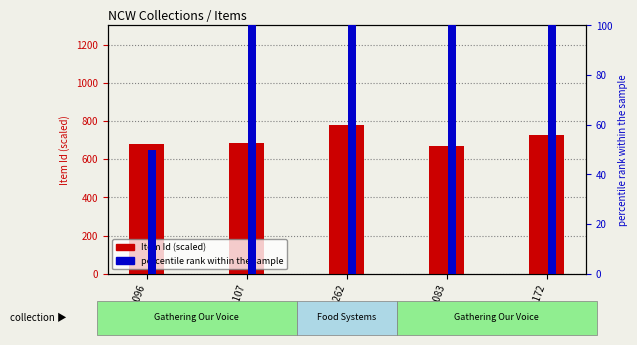

What are all the series names shown in the legend?

Item Id (scaled), percentile rank within the sample